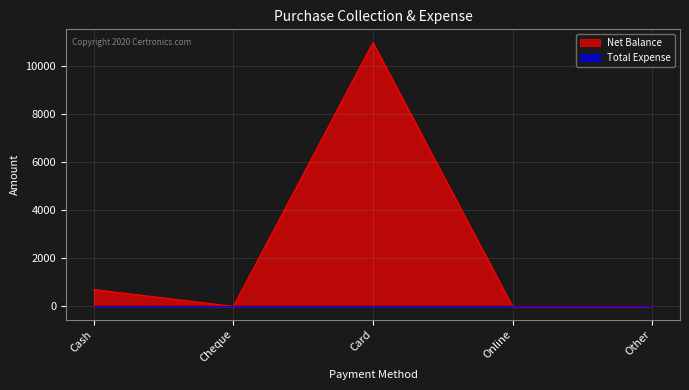

What is the label of the 5th point from the left?

Other